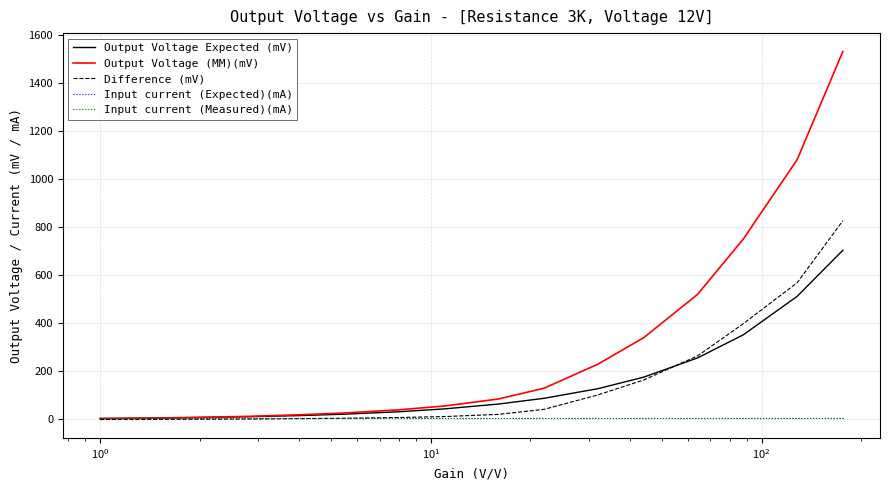

What is the greatest value displayed?

1530.0